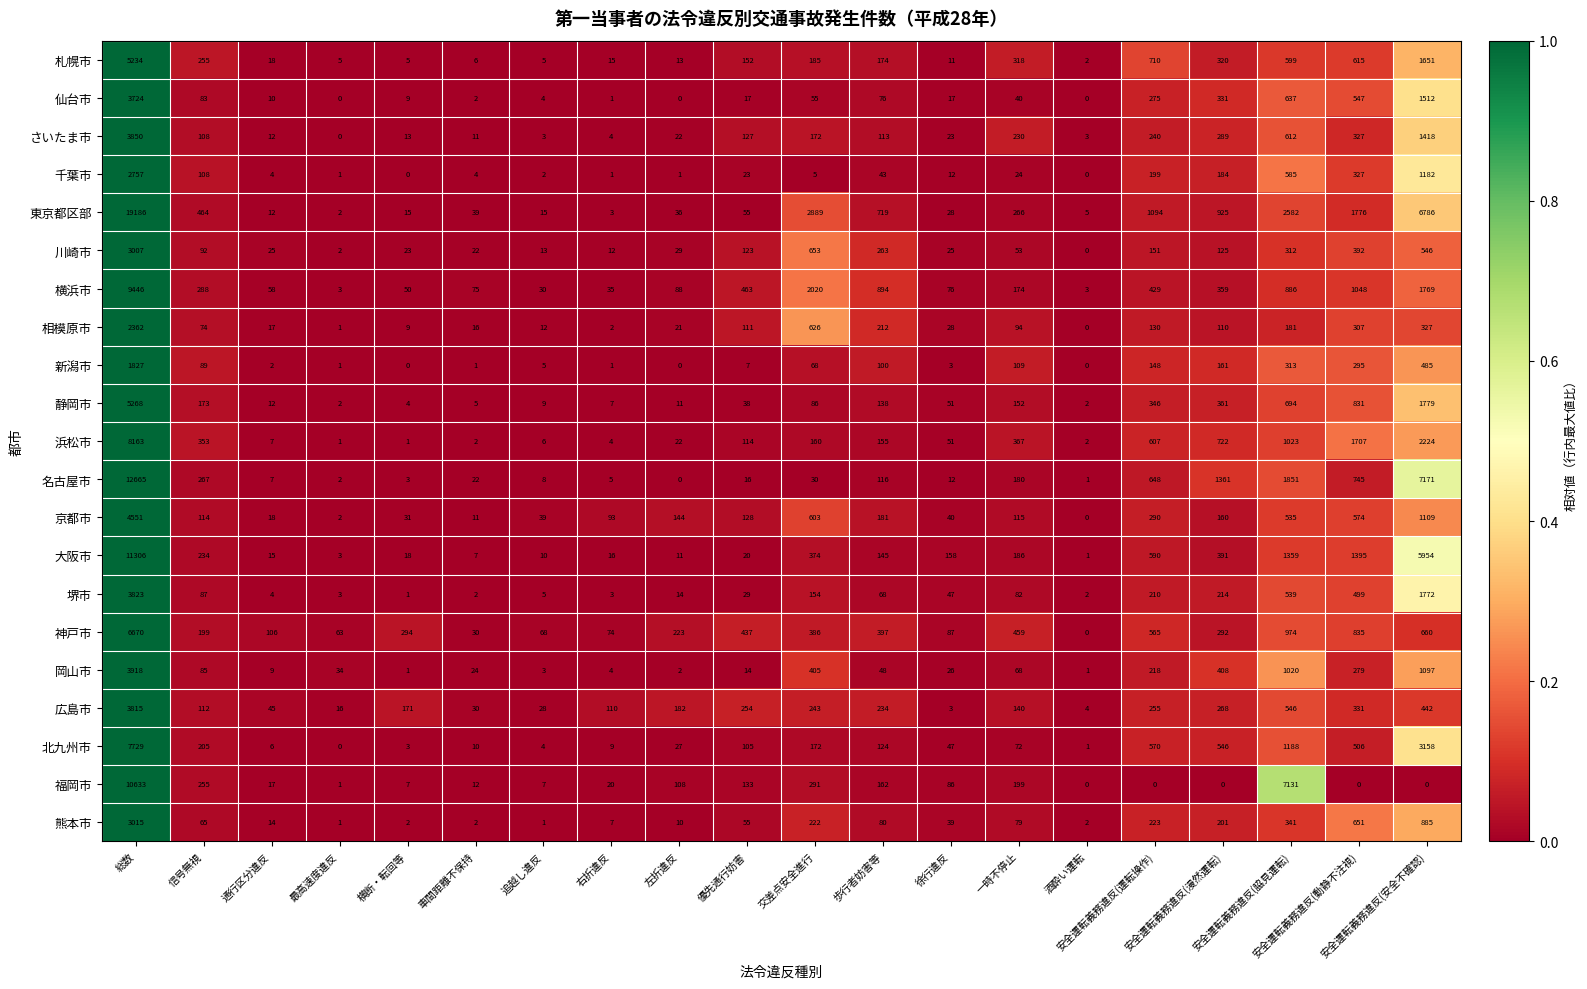

What is the difference between the maximum and minimum values in the 広島市 series?

3812